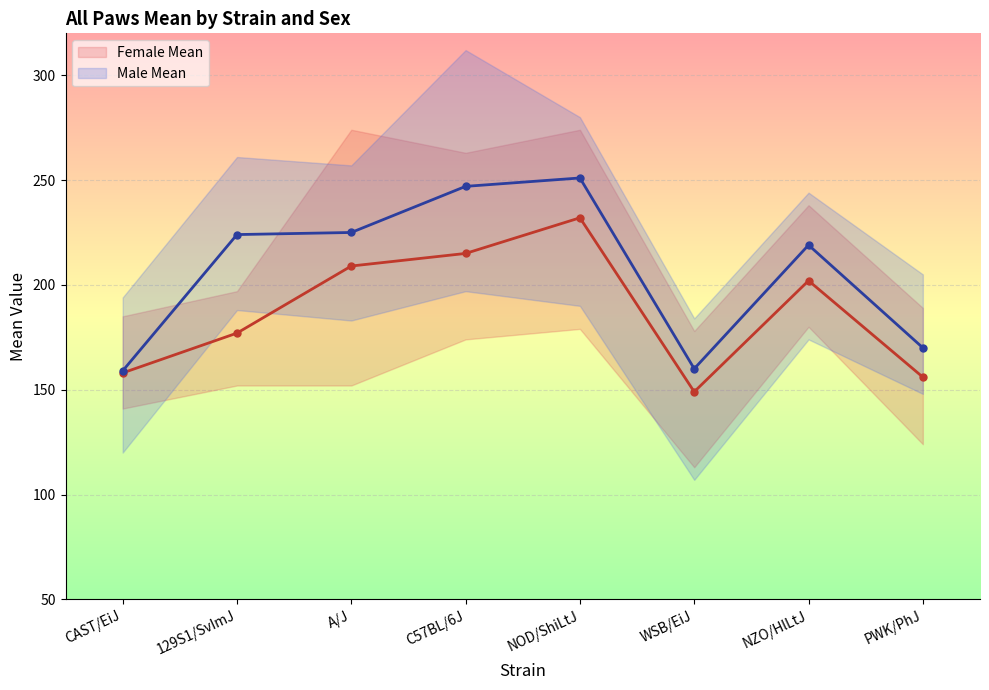

What is the minimum value for Male Mean?

159